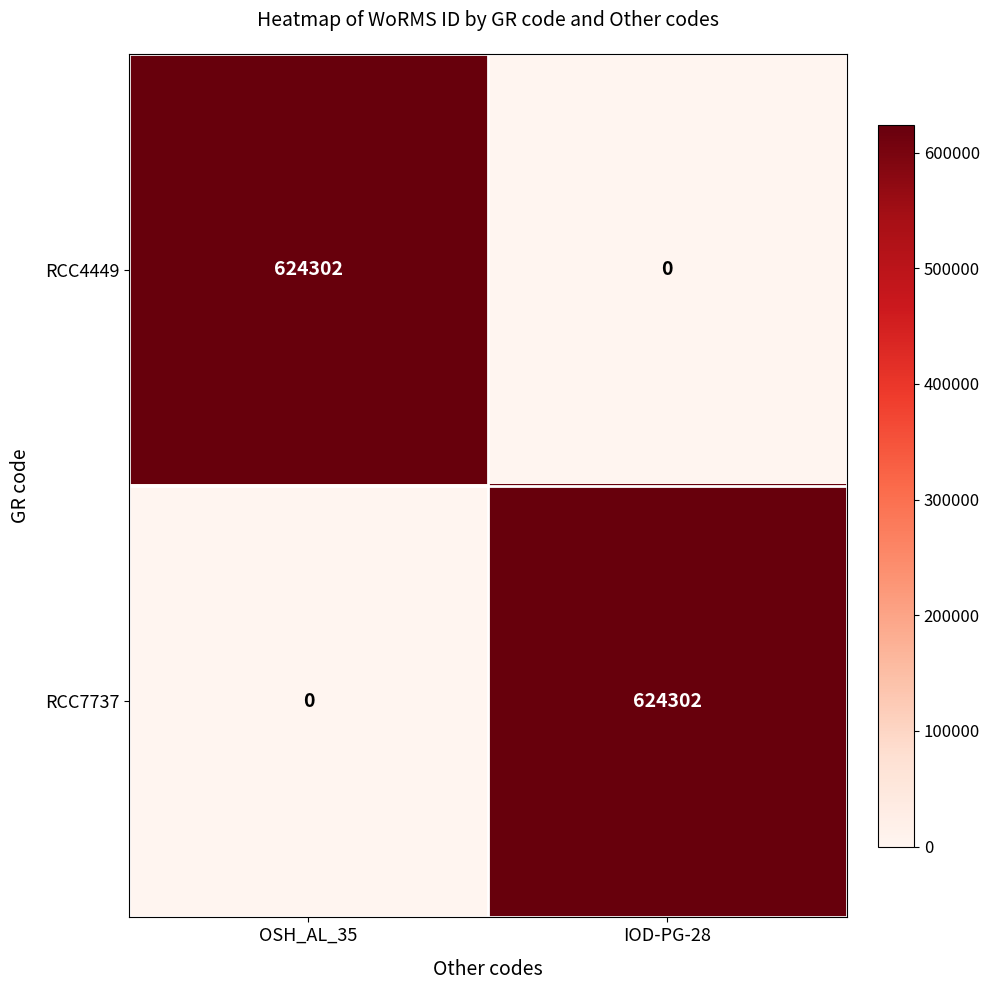

The RCC4449 series shows 976873 at OSH_AL_35. True or false?

False